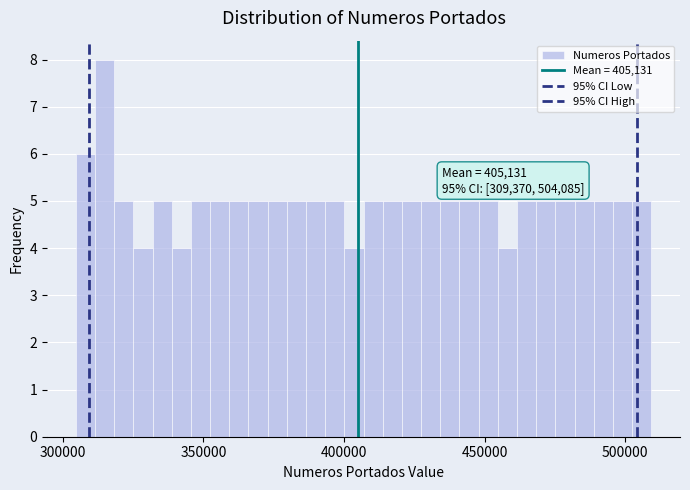

Around what value on the x-axis is the tallest bar? Give the approximate position of its centre, as read against the axis.

315000